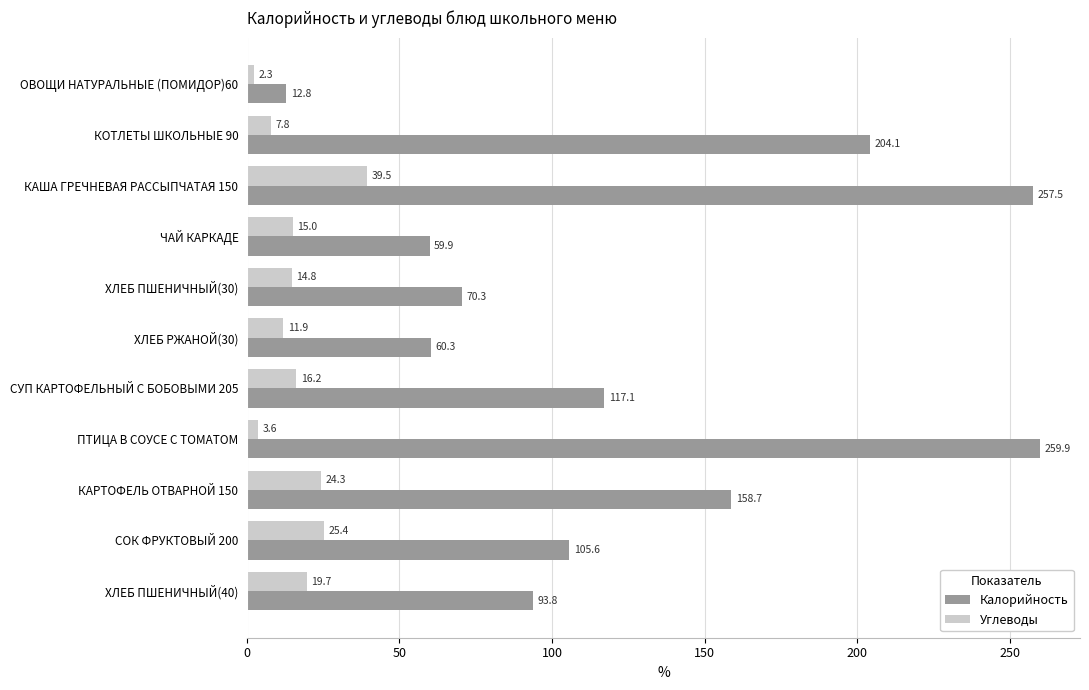

At which category is the sum across all series the highest?

КАША ГРЕЧНЕВАЯ РАССЫПЧАТАЯ 150